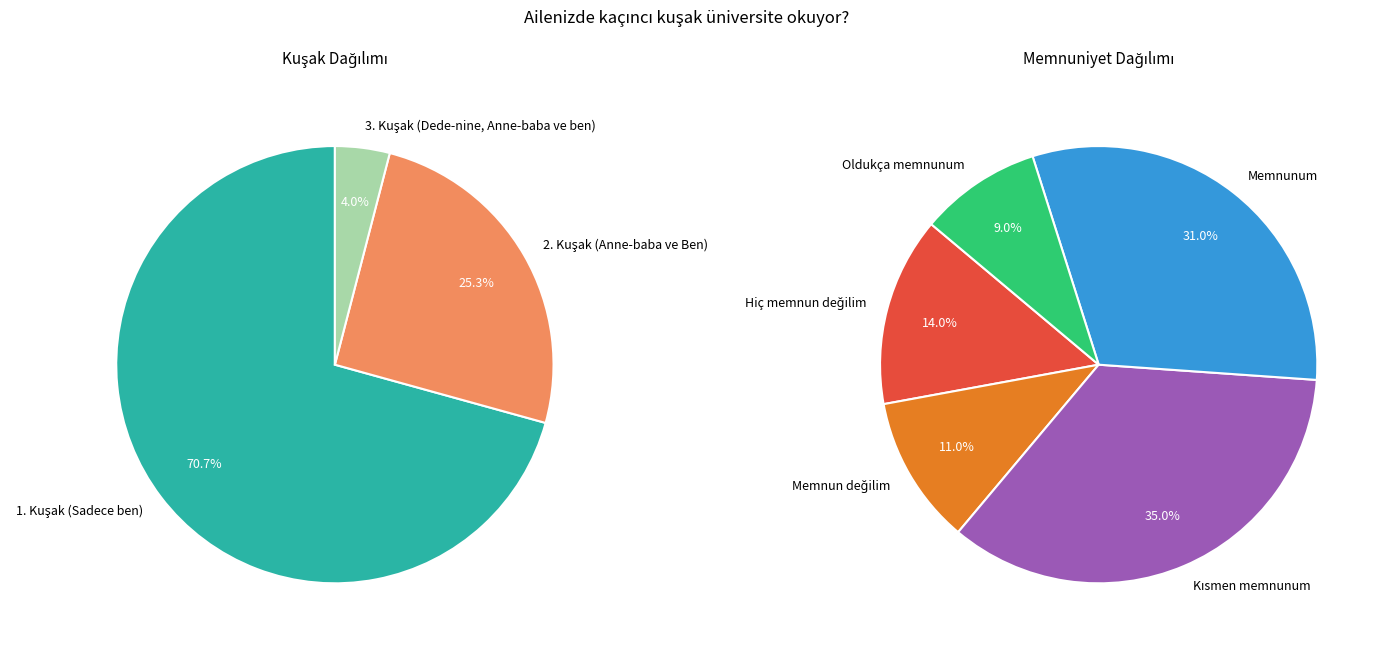

Which category has the smallest portion of the pie?

3. Kuşak (Dede-nine, Anne-baba ve ben)